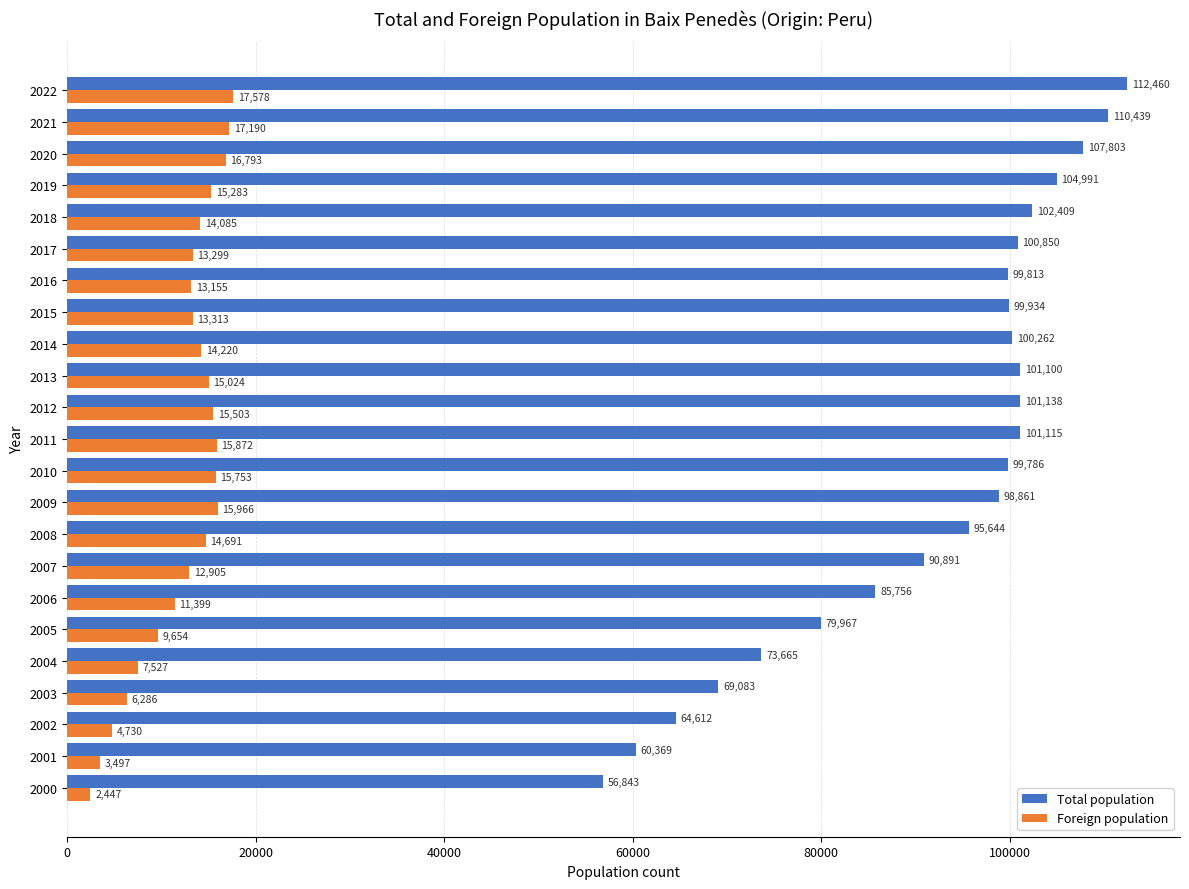

What is the minimum value shown in the chart?

2447